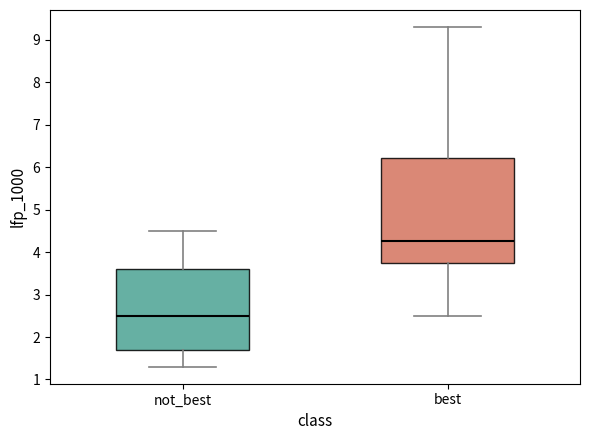

Reading left to right, read every box against the y-axis: the position of its median line, the range the box covers, and the ends of its whiskers. The values are not printed on the chart, so give them approximately, as read against the axis.

not_best: median 2.5, box 1.7 to 3.6, whiskers 1.3 to 4.5
best: median 4.3, box 3.8 to 6.2, whiskers 2.5 to 9.3